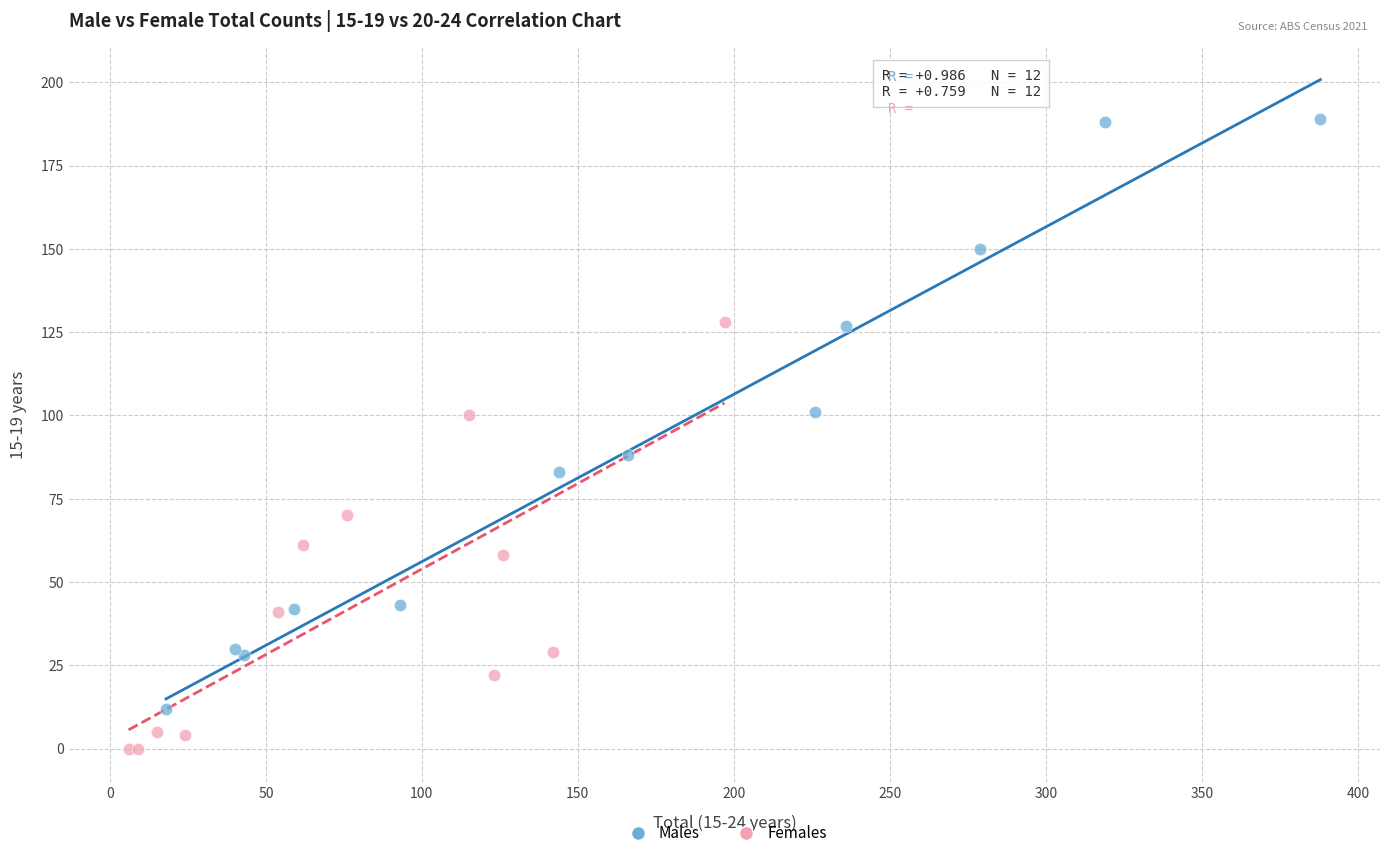

Which series has the widest spread of Y values?

Males